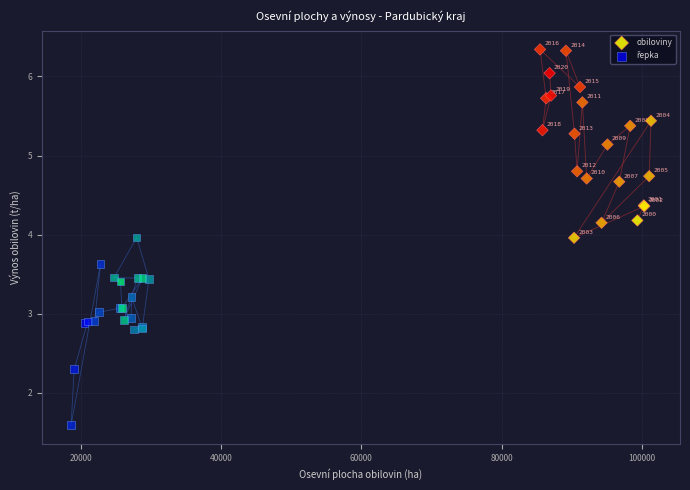

Which series has the widest spread of Y values?

obiloviny